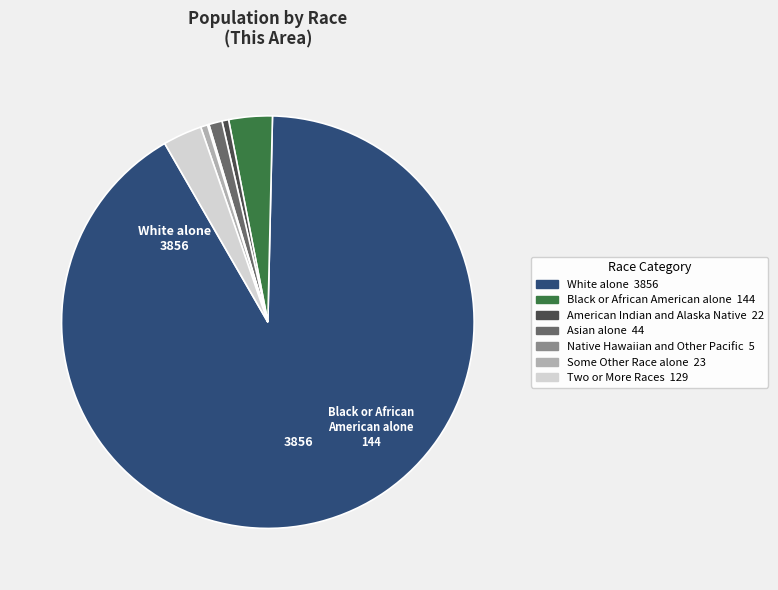

Which has a higher value, American Indian and Alaska Native or Two or More Races?

Two or More Races